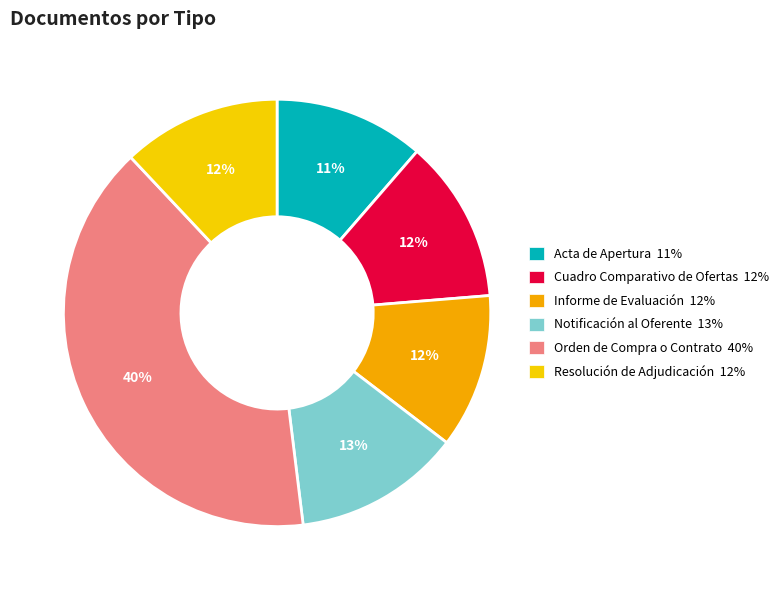

How many segments does this pie chart have?

6